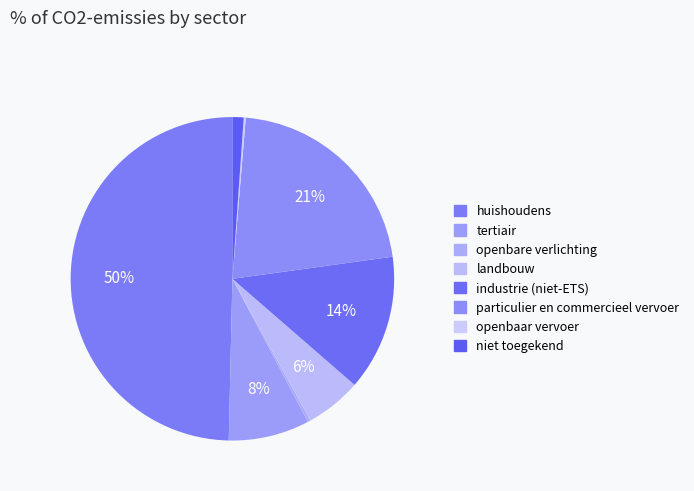

Does tertiair account for over 50% of the chart?

No